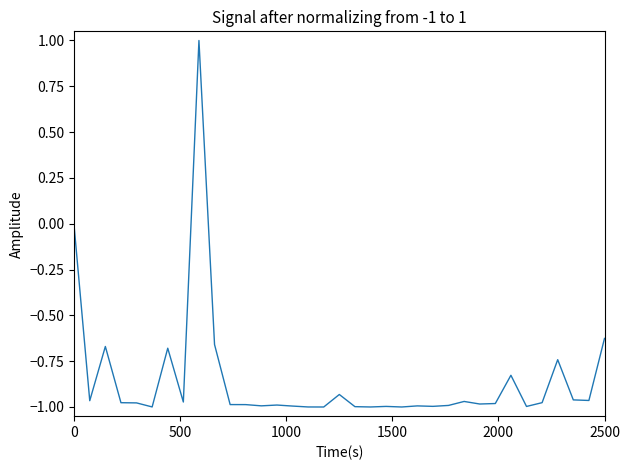

Is this an area chart (filled region under the line)?

No